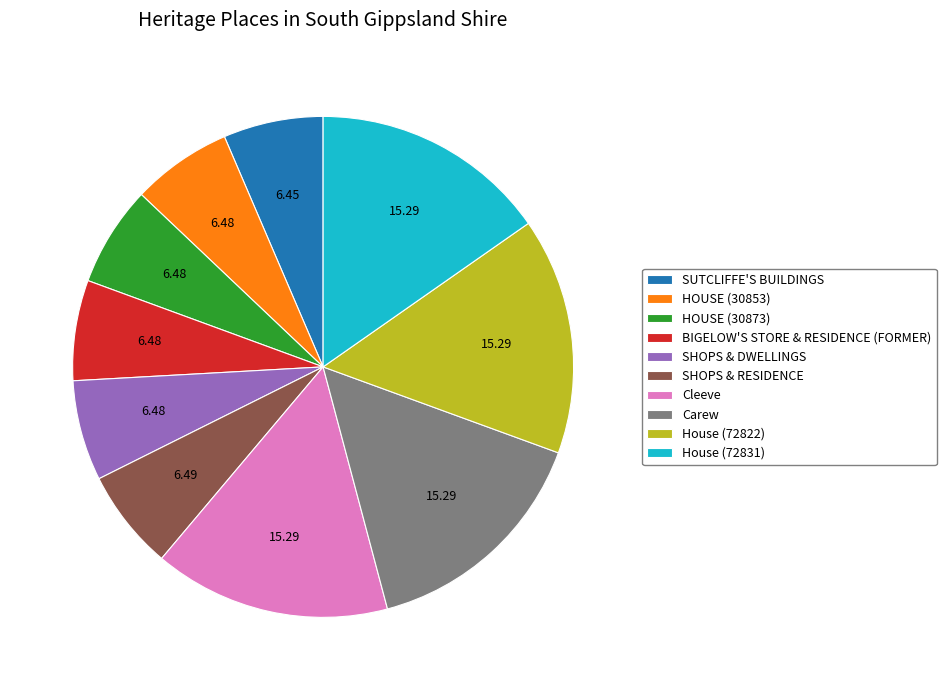

Count the number of slices in the pie.

10